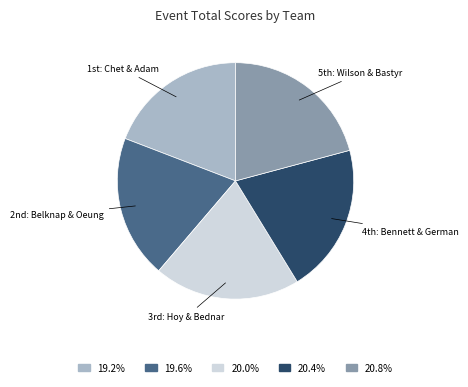

Is there any slice that represents more than half of the pie?

No